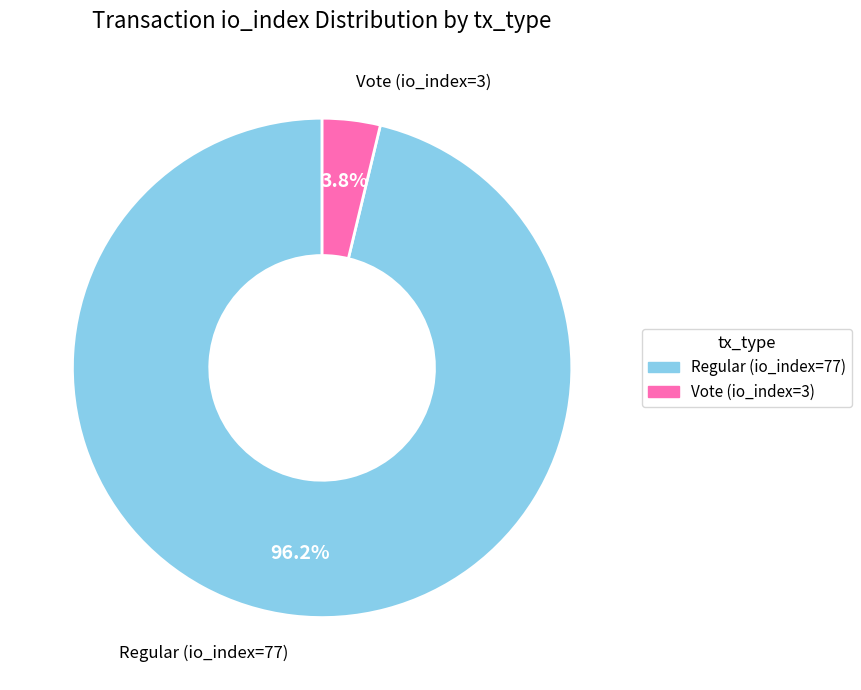

Which category accounts for the majority?

Regular (io_index=77)